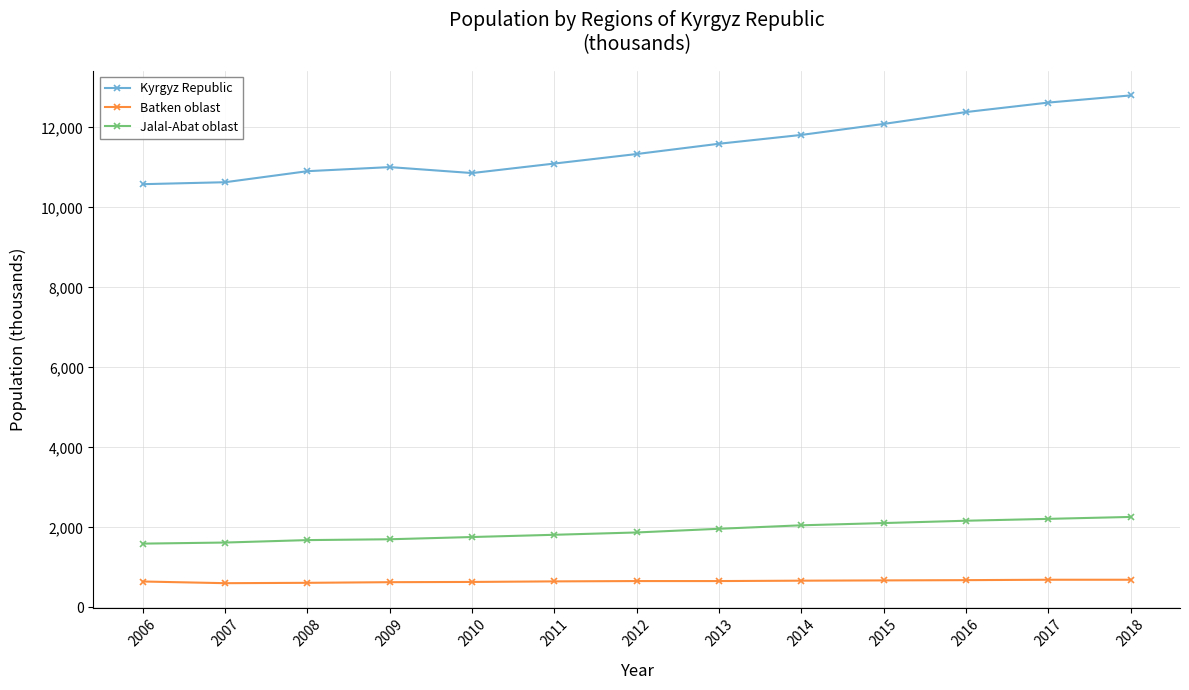

What is the average value of the Jalal-Abat oblast series?

1907.6